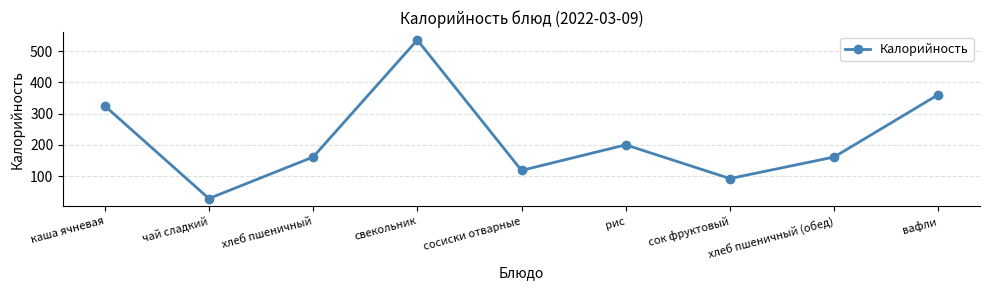

What is the average value?

220